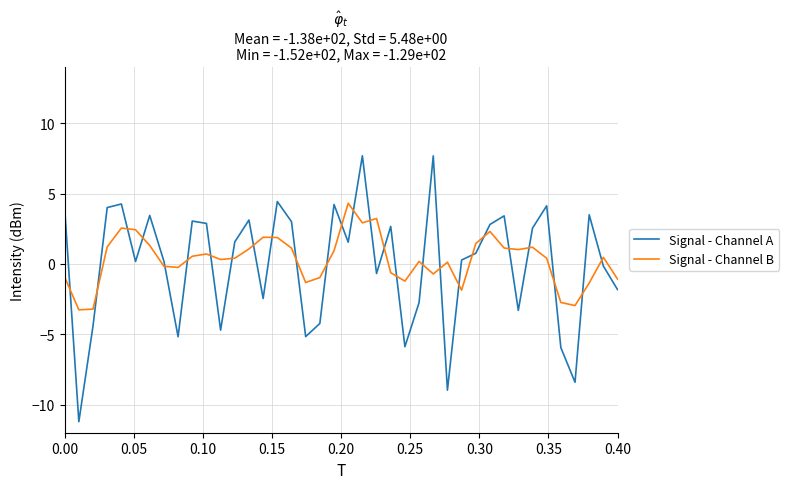

What is the difference between the maximum and minimum values in the Signal - Channel A series?

18.9